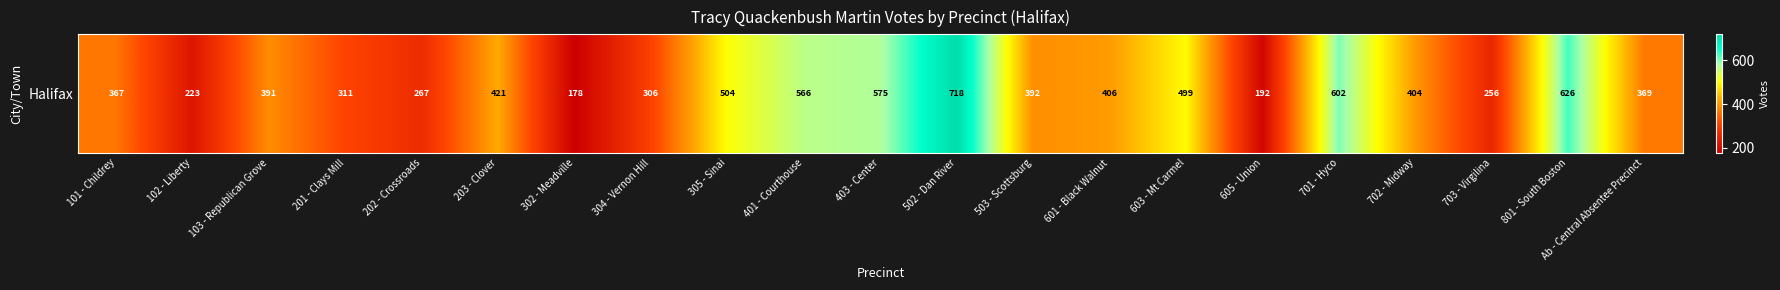

What is the sum of all values?

8573